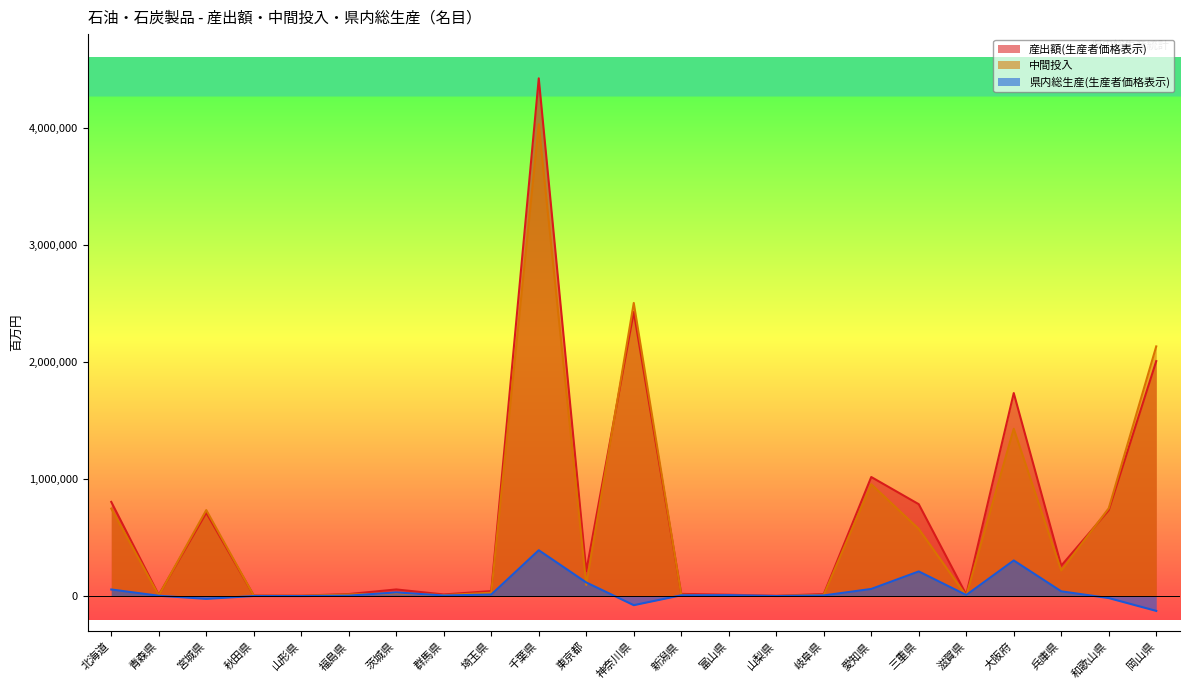

Does the chart have visible grid lines?

No